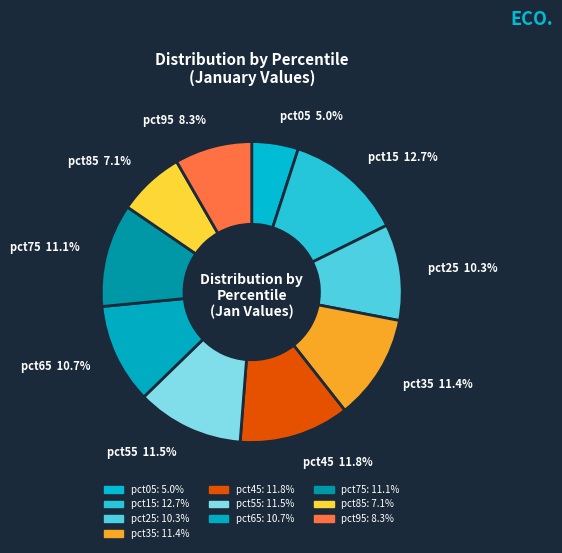

Which slice is the smallest?

pct05